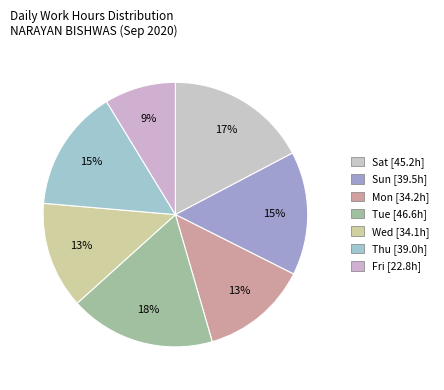

How many slices are in this pie chart?

7